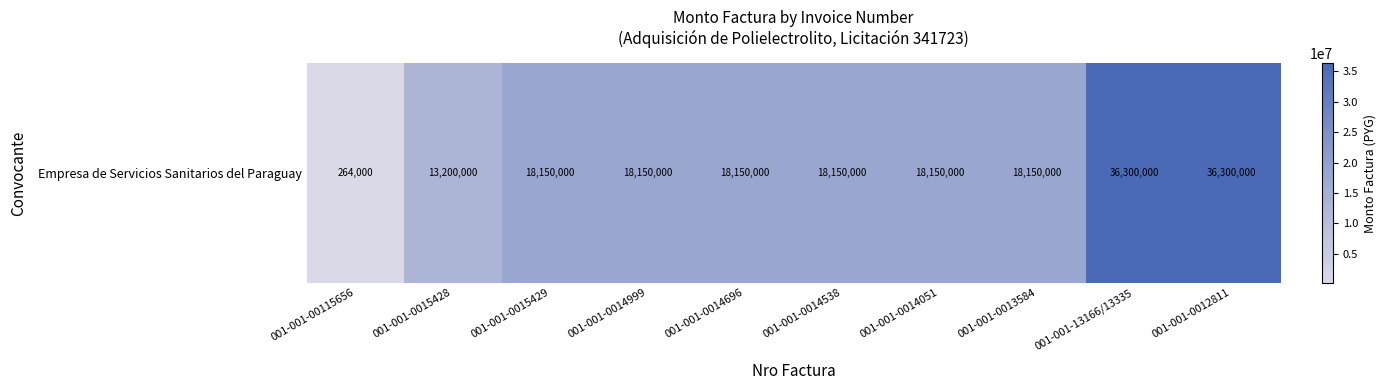

True or false: the data shows 7010366 at 001-001-0013584.

False